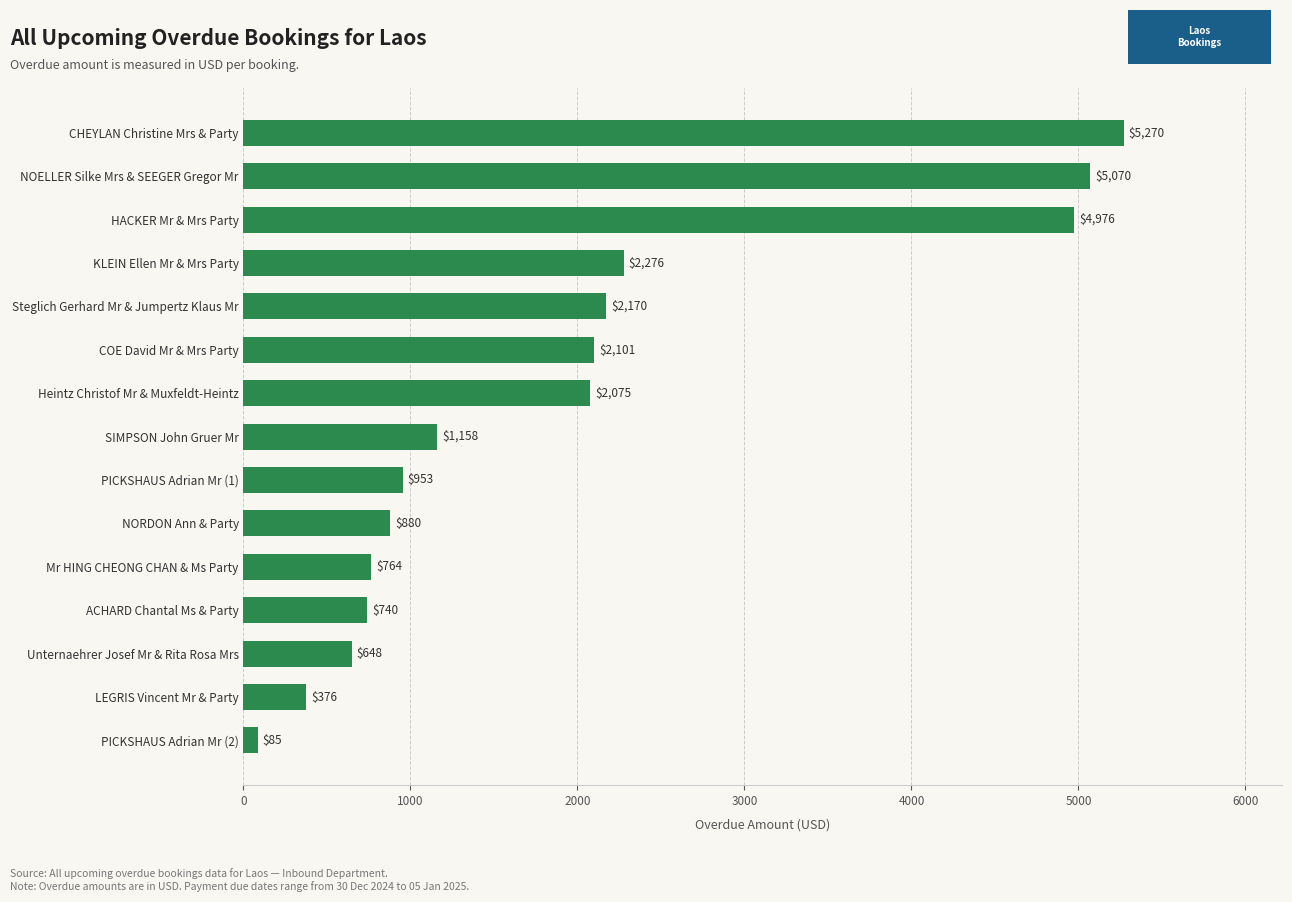

Does the chart contain any negative values?

No